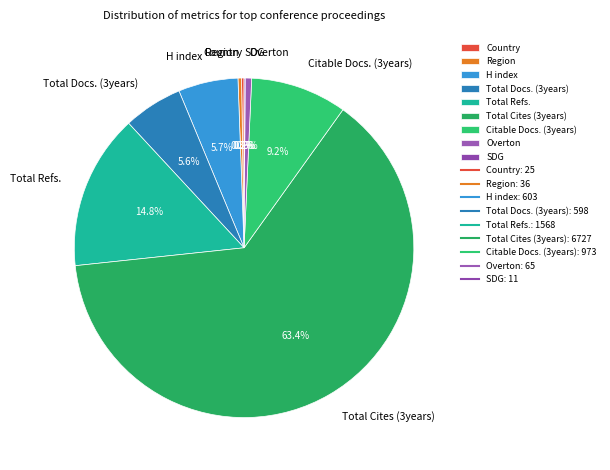

Does any single category account for the majority?

Yes